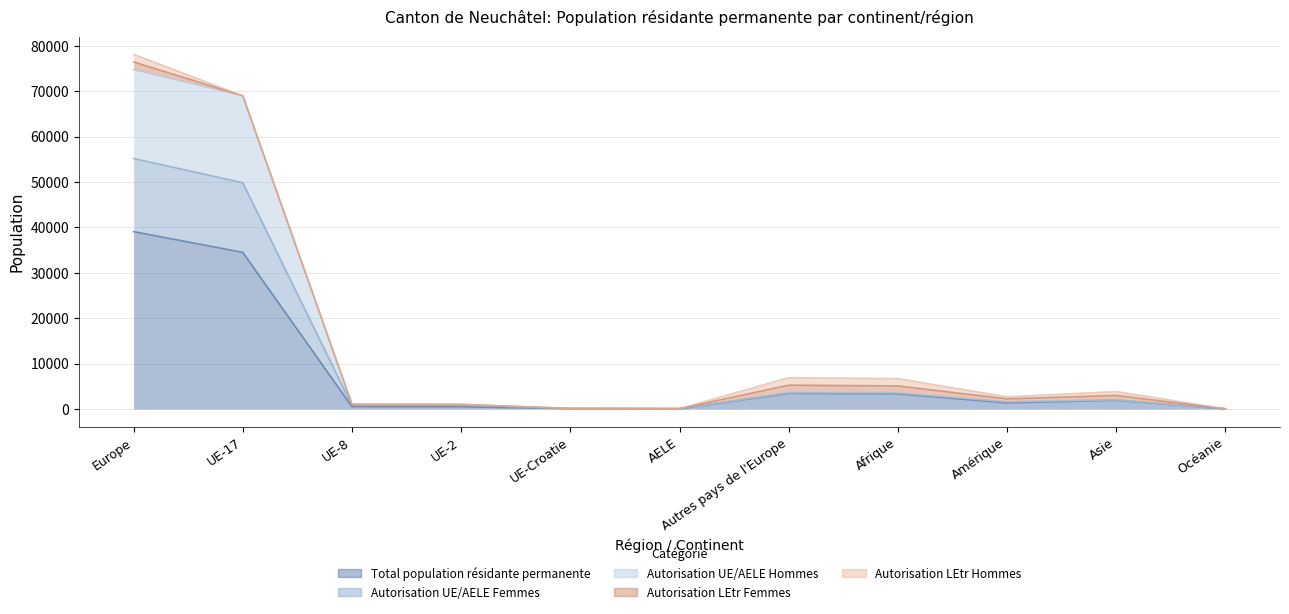

What is the label of the 3rd point from the left?

UE-8